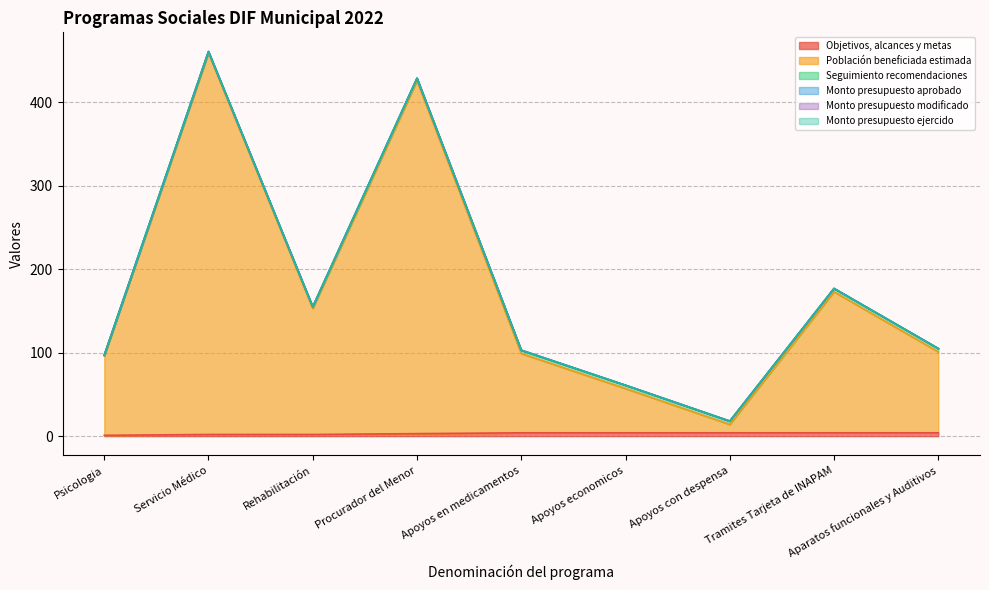

How many lines are shown in the chart?

6